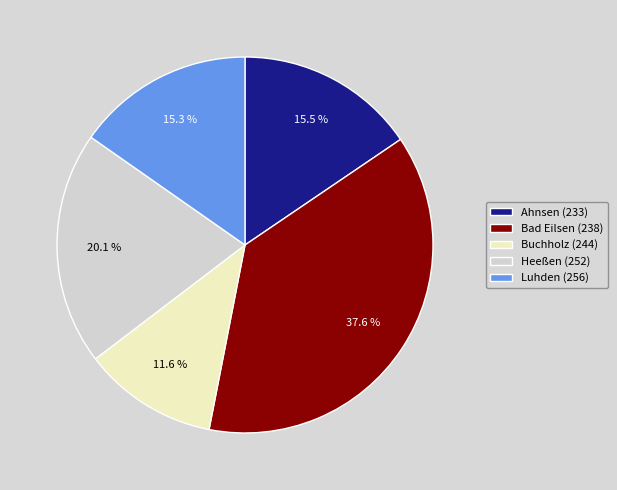

What is the largest slice in the pie chart?

Bad Eilsen (238)